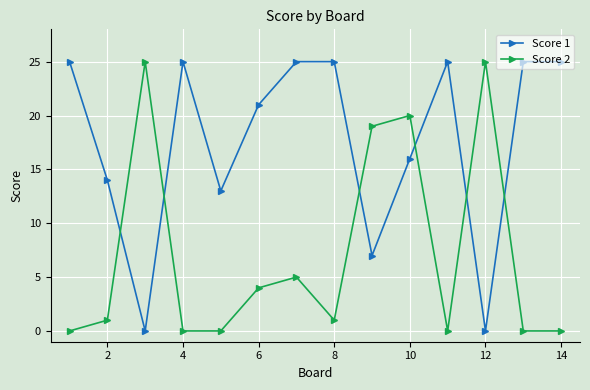

What is the difference between the maximum and minimum values in the Score 1 series?

25